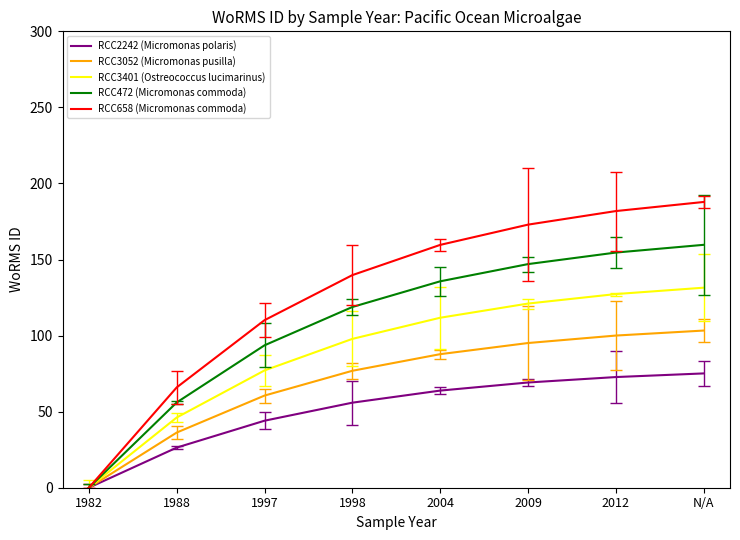

Reading left to right, transcribe all the data shown in this chart.

RCC2242 (Micromonas polaris): 0.0	26.4	44.1	55.9	63.8	69.2	72.7	75.1
RCC3052 (Micromonas pusilla): 0.0	36.3	60.6	76.9	87.8	95.1	100.0	103.3
RCC3401 (Ostreococcus lucimarinus): 0.0	46.2	77.1	97.8	111.7	121.1	127.3	131.5
RCC472 (Micromonas commoda): 0.0	56.0	93.6	118.8	135.7	147.0	154.6	159.7
RCC658 (Micromonas commoda): 0.0	65.9	110.1	139.8	159.6	172.9	181.9	187.8